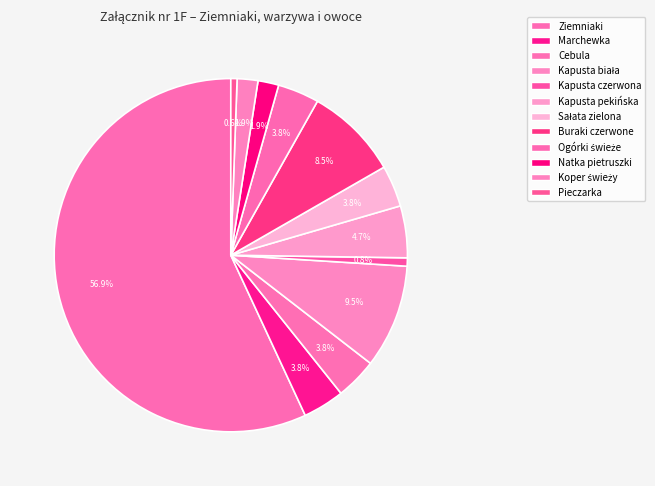

To the nearest percent, what is the difference between the largest and smallest slice percentages?

56%